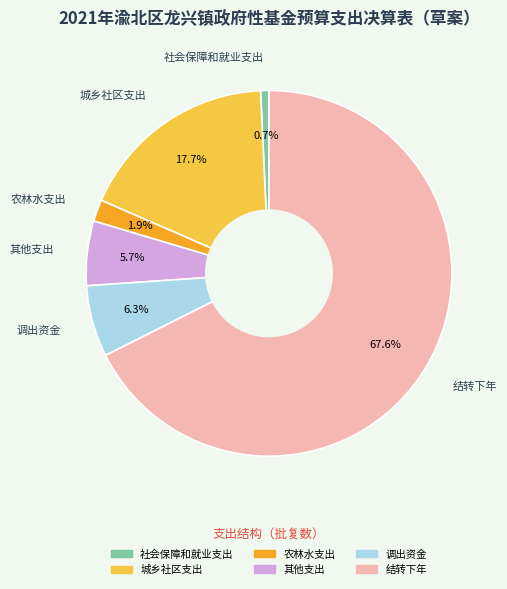

Is there a majority slice in this chart?

Yes